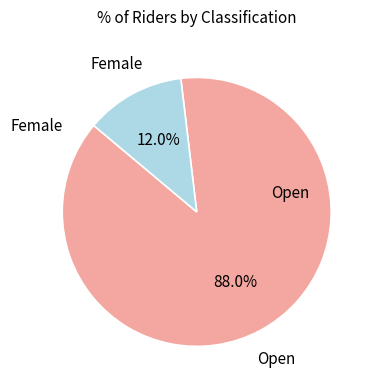

Between Open and Female, which is larger?

Open